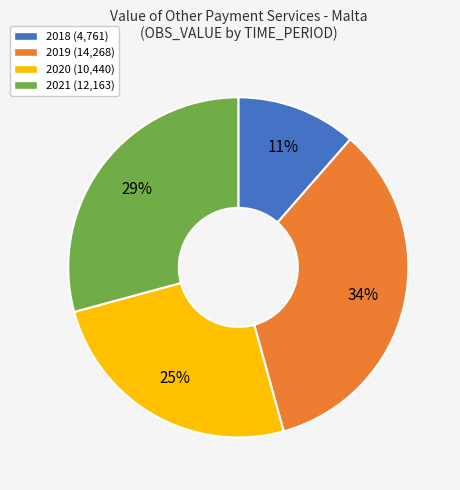

Does 2020 account for over 50% of the chart?

No